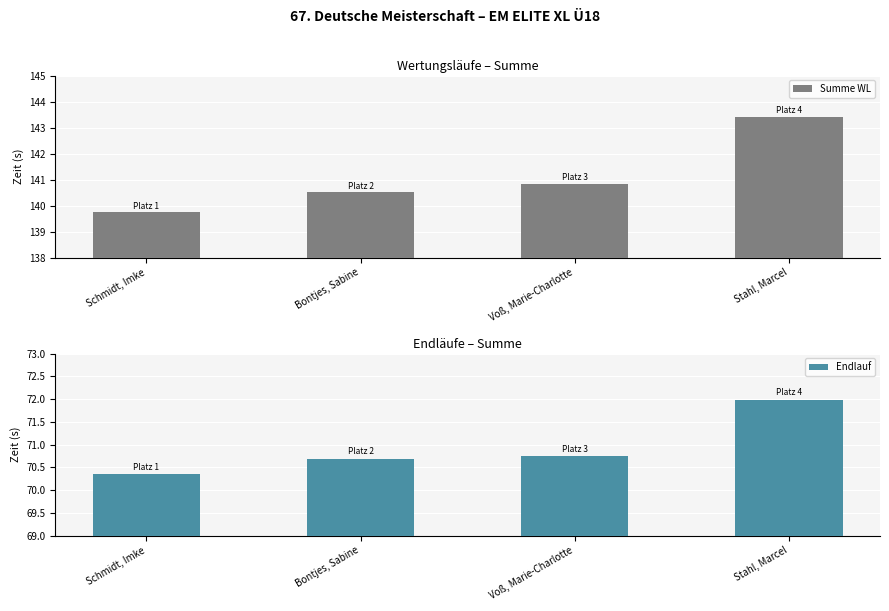

What is the difference between the Summe WL values at Bontjes, Sabine and Voß, Marie-Charlotte?

0.3